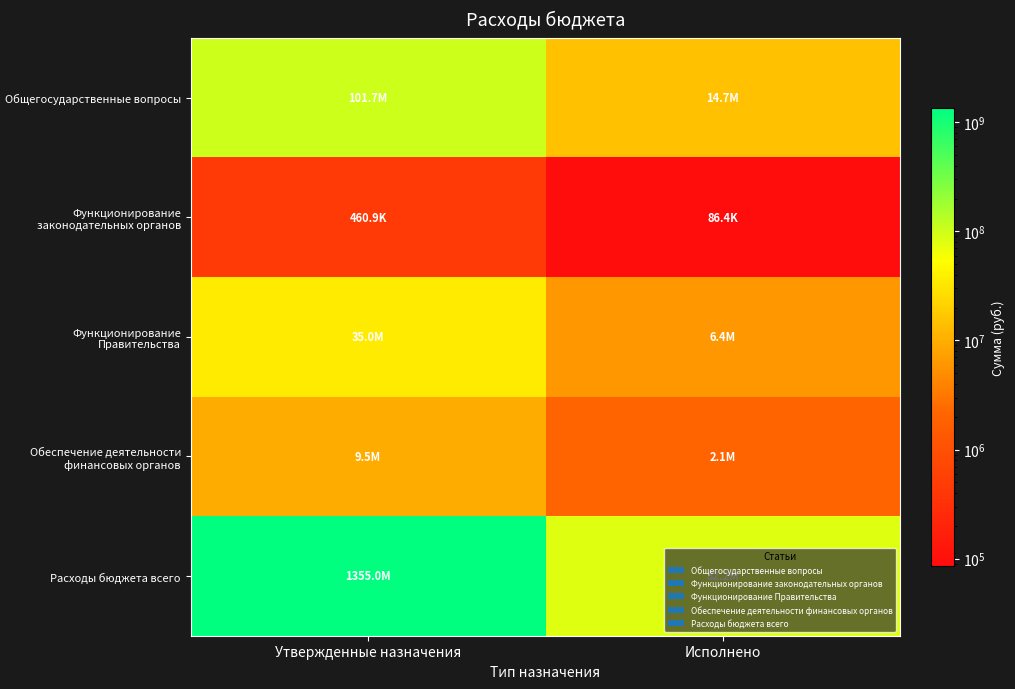

At which category is the sum across all series the highest?

Утвержденные назначения